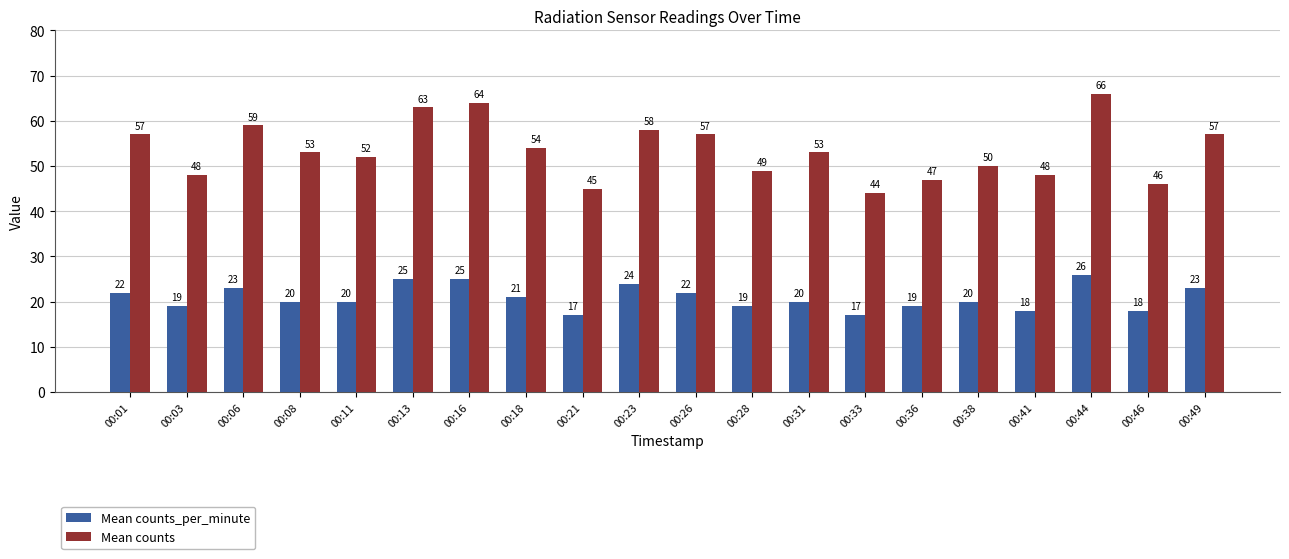

Are the bars grouped side by side (vs. stacked)?

Yes